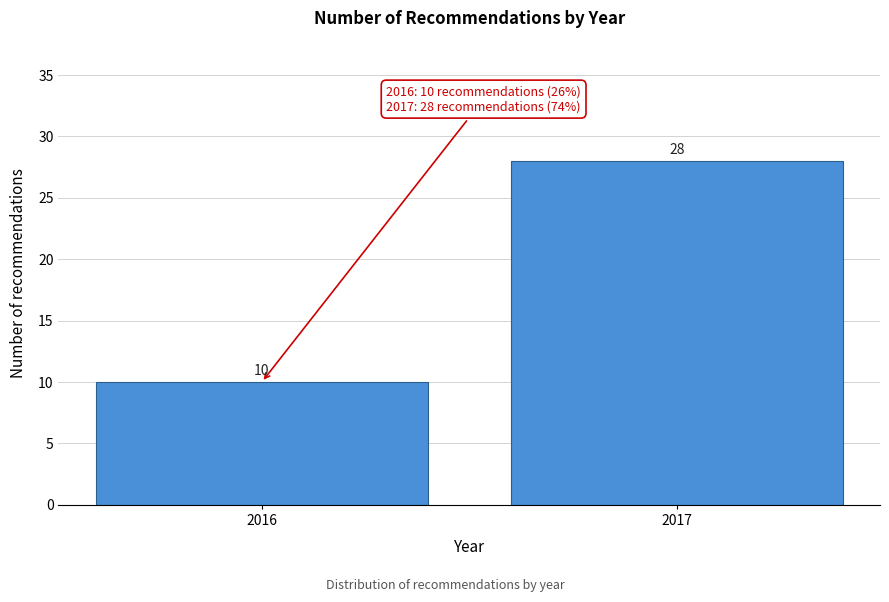

Reading left to right, extract all data points from this chart.

10	28